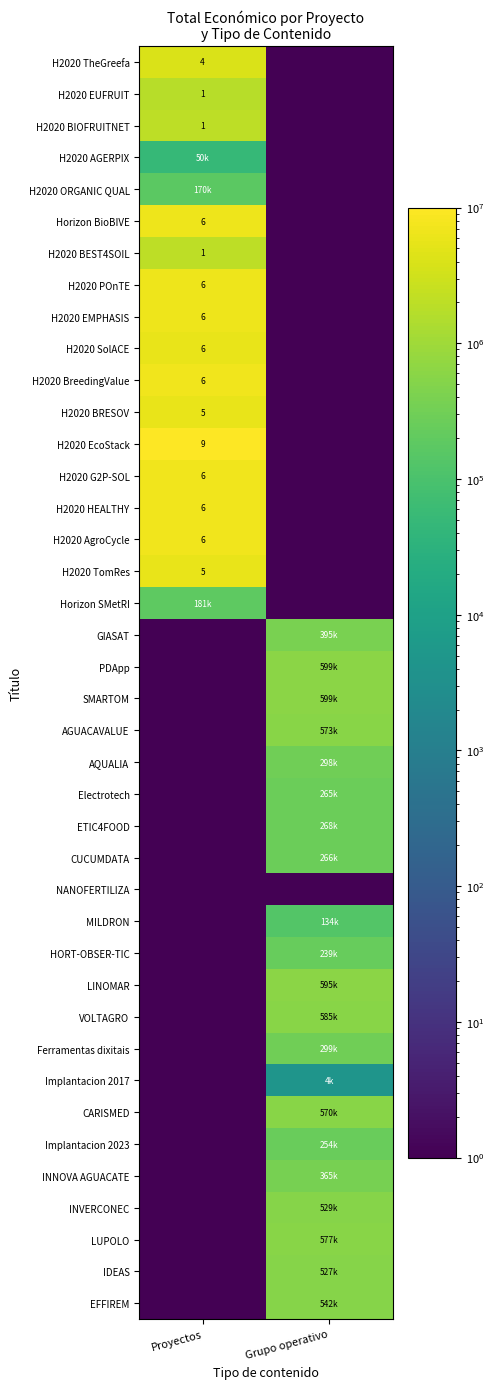

The H2020 EMPHASIS series shows 6.0 at Proyectos. True or false?

True